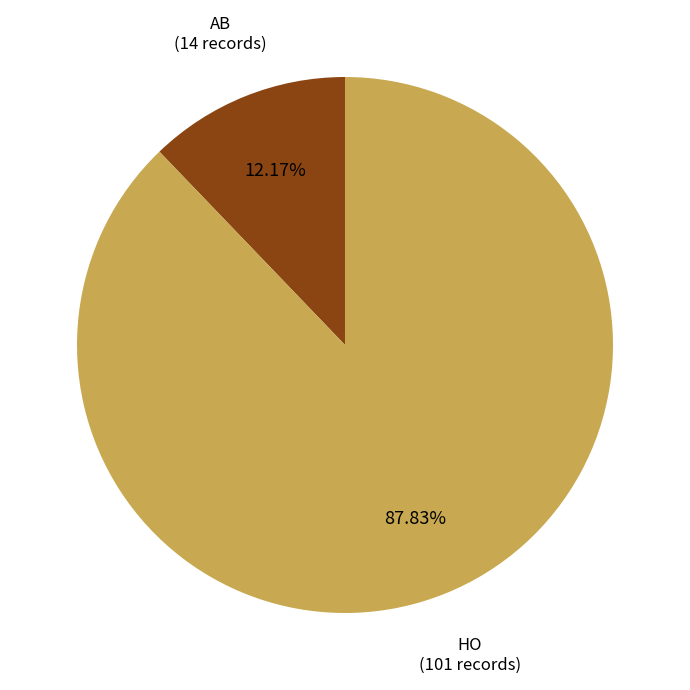

Is there any slice that represents more than half of the pie?

Yes